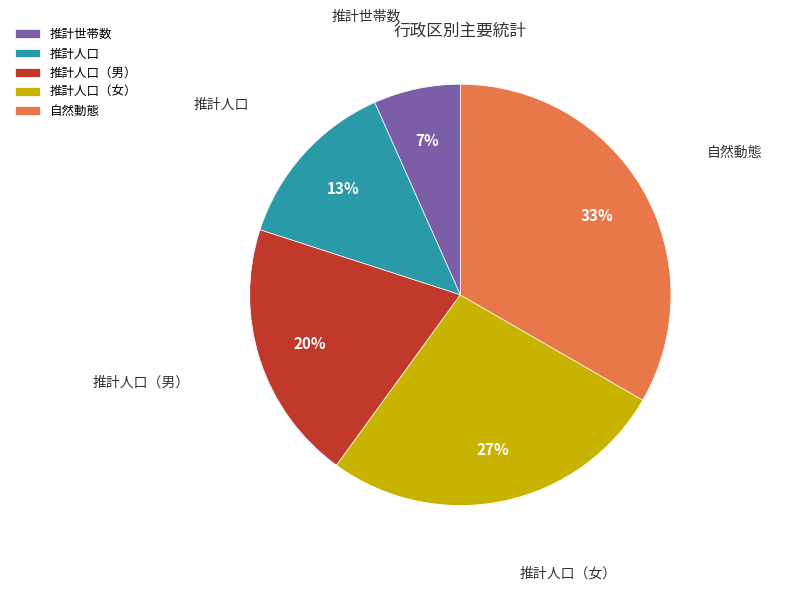

To the nearest percent, what is the difference between the 推計人口（男） and 推計世帯数 slice percentages?

13%